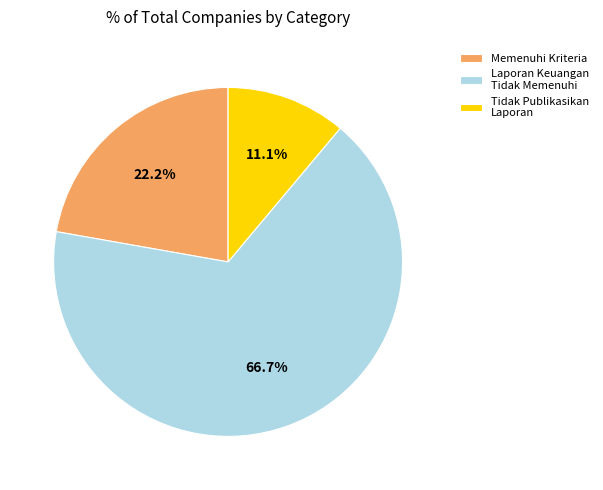

Which has a higher value, Tidak Publikasikan Laporan or Memenuhi Kriteria?

Memenuhi Kriteria